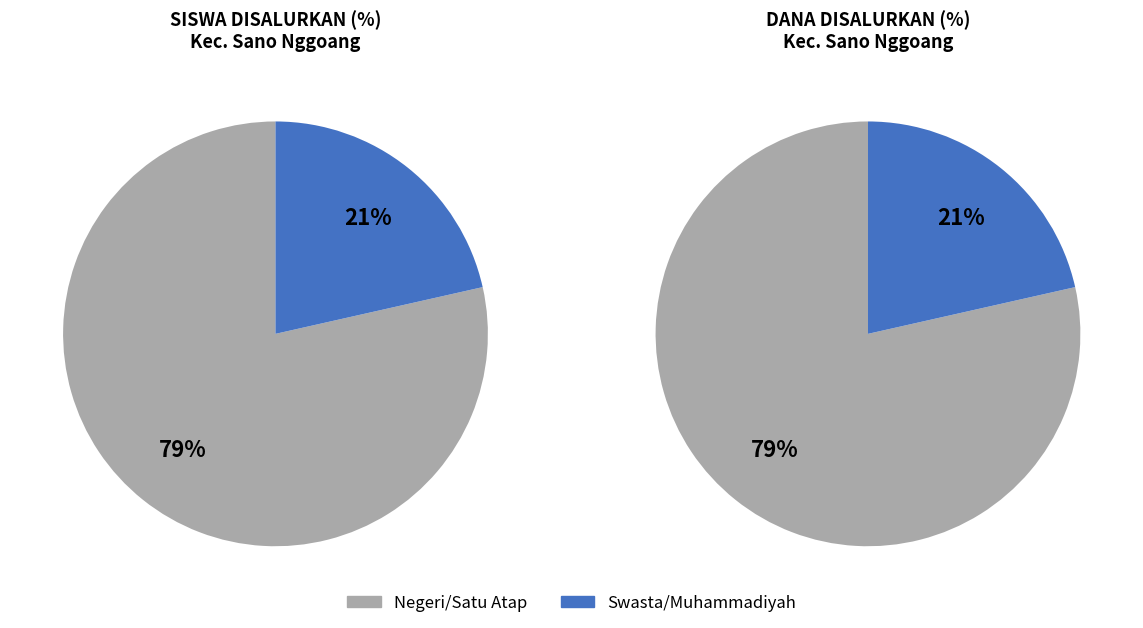

Which series has the largest range (max minus min)?

values_dana